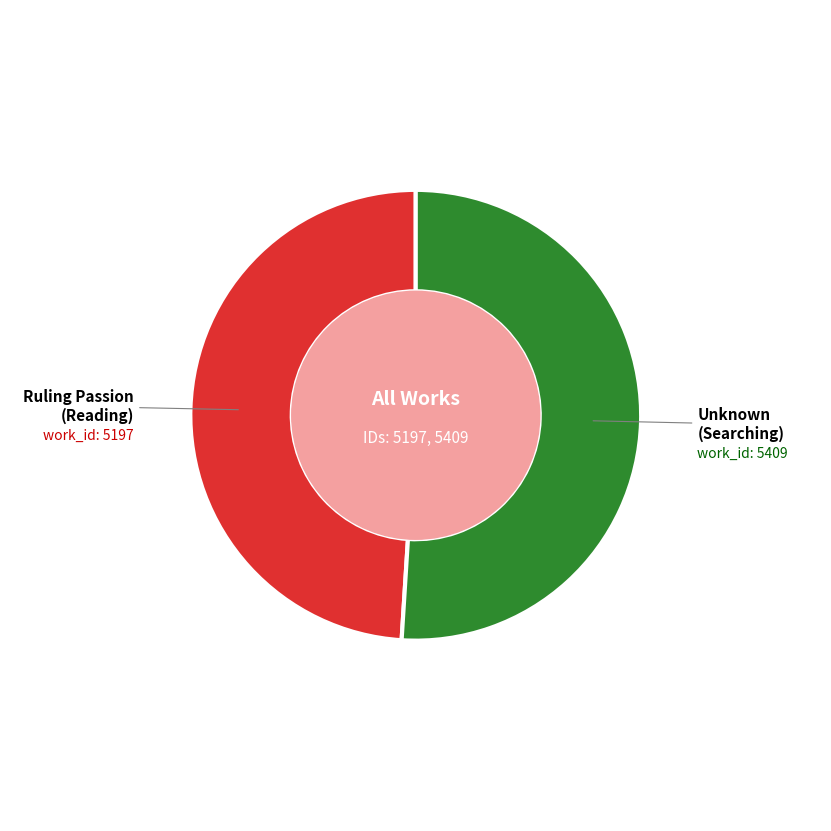

Does any single category account for the majority?

Yes